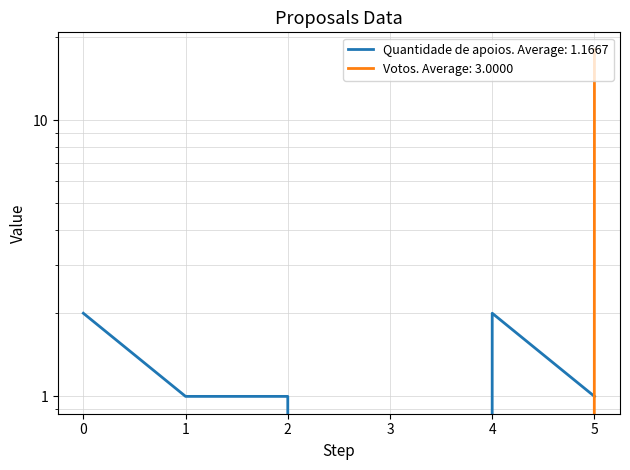

After their last crossing, which series has the higher values: Votos or Quantidade de apoios?

Votos